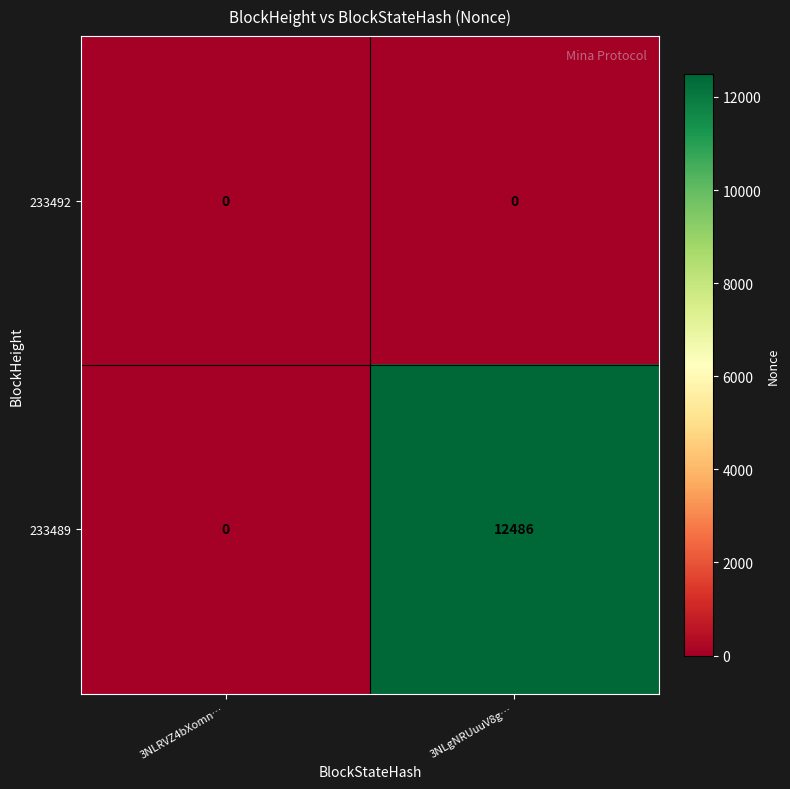

What is the difference between the 233489 values at 3NLRVZ4bXomn… and 3NLgNRUuuV8g…?

12486